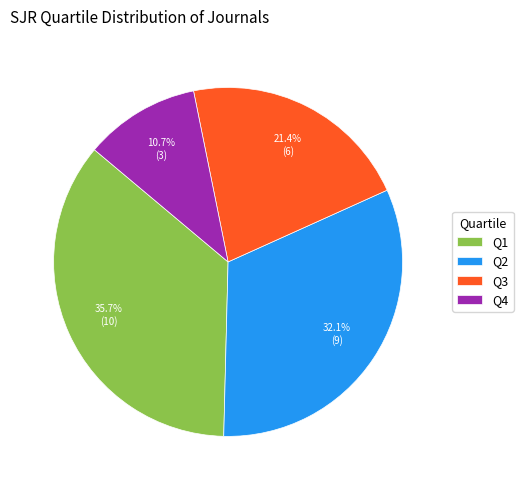

To the nearest percent, what is the difference between the largest and smallest slice percentages?

25%